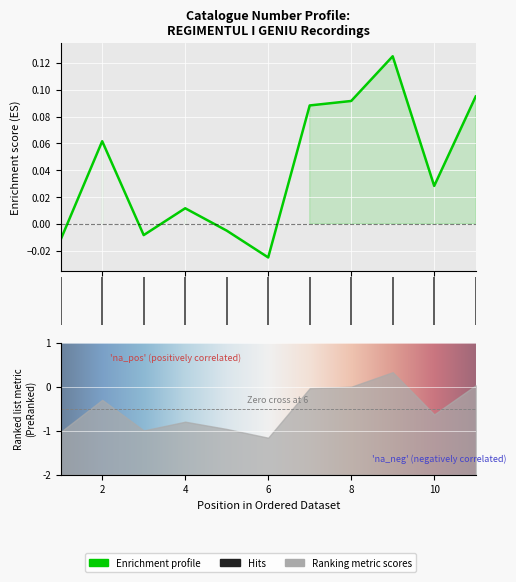

Where is the data nearest to the value 0?

5